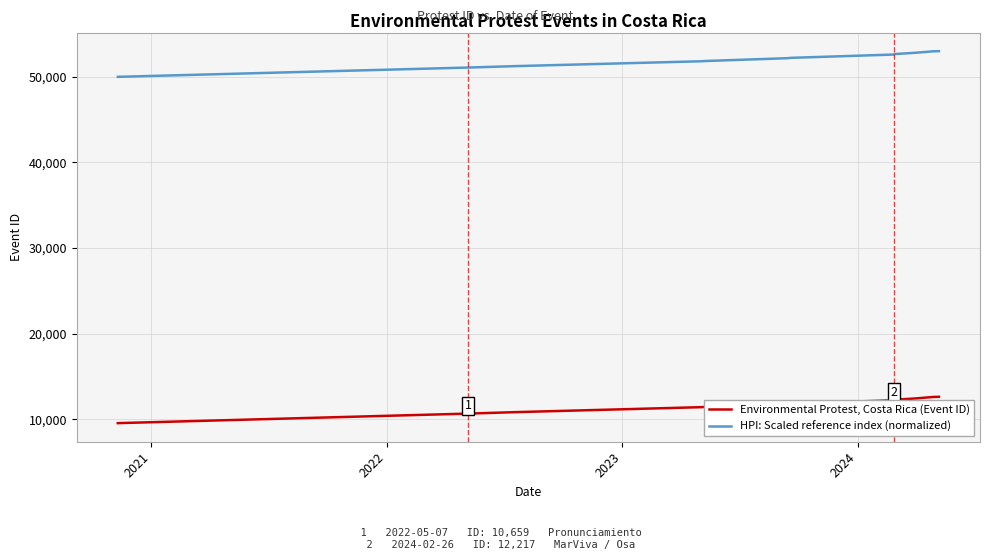

Which series has the largest total across all categories?

HPI: Scaled reference index (normalized)